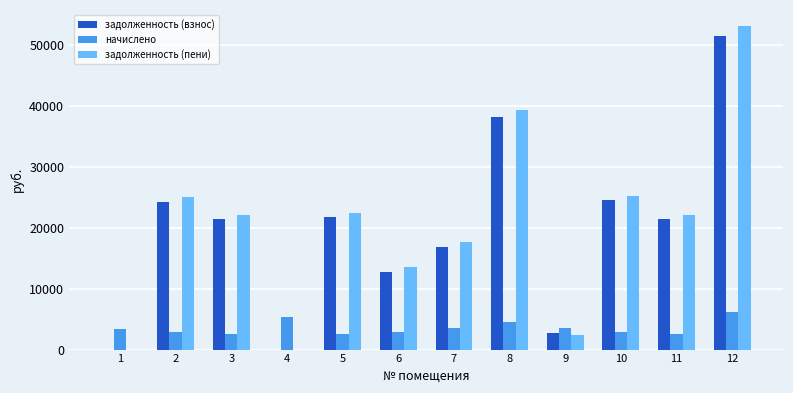

What is the sum of the задолженность (взнос) values at 10 and 9?

27244.8